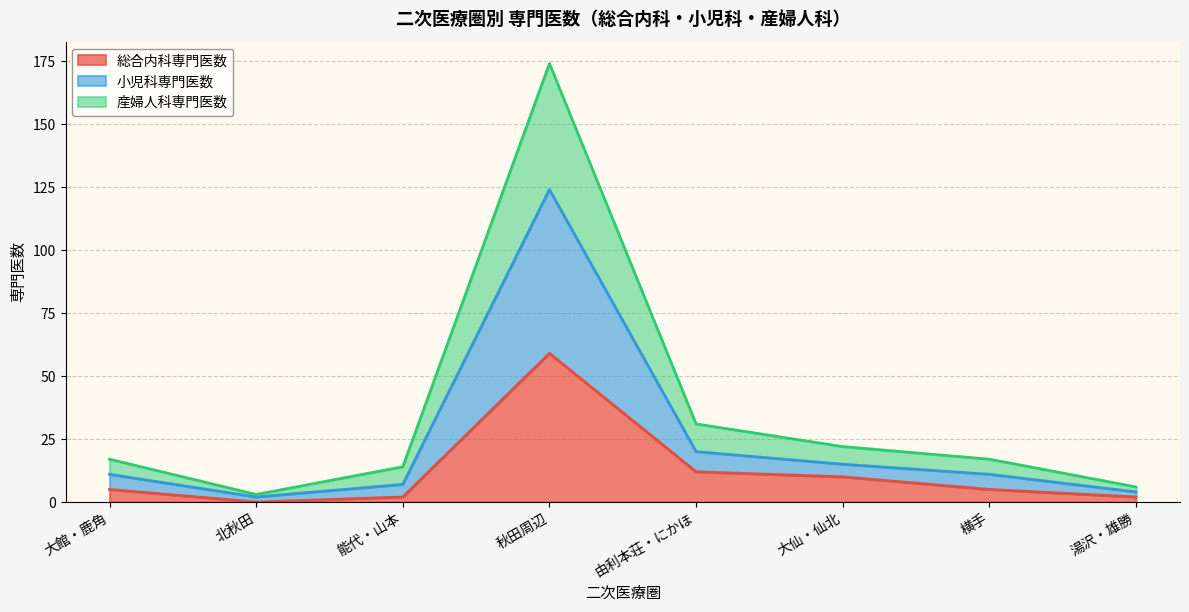

What is the greatest value displayed?

174